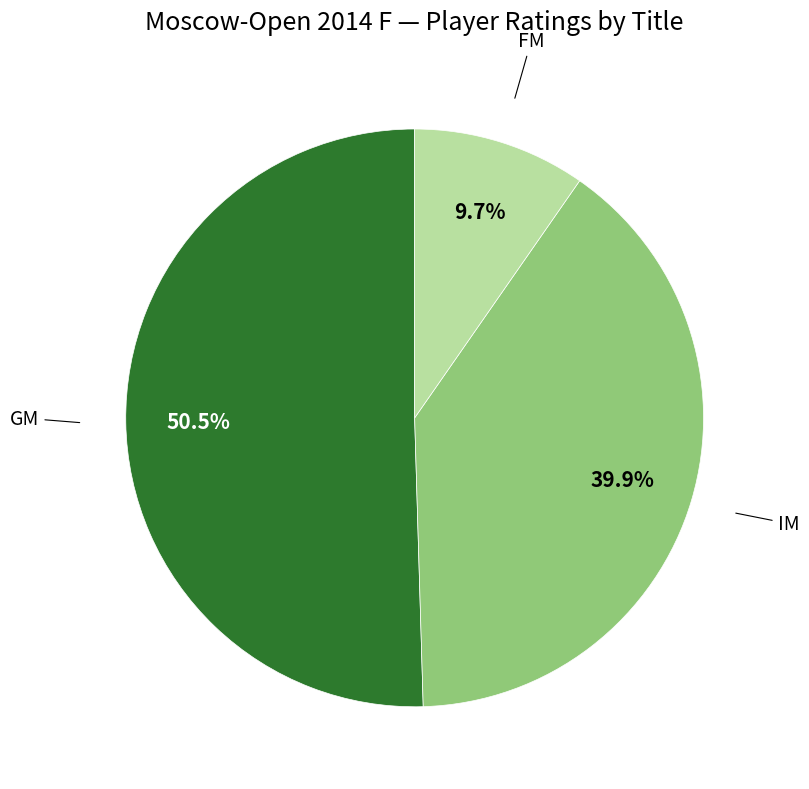

Which category has the smallest portion of the pie?

FM